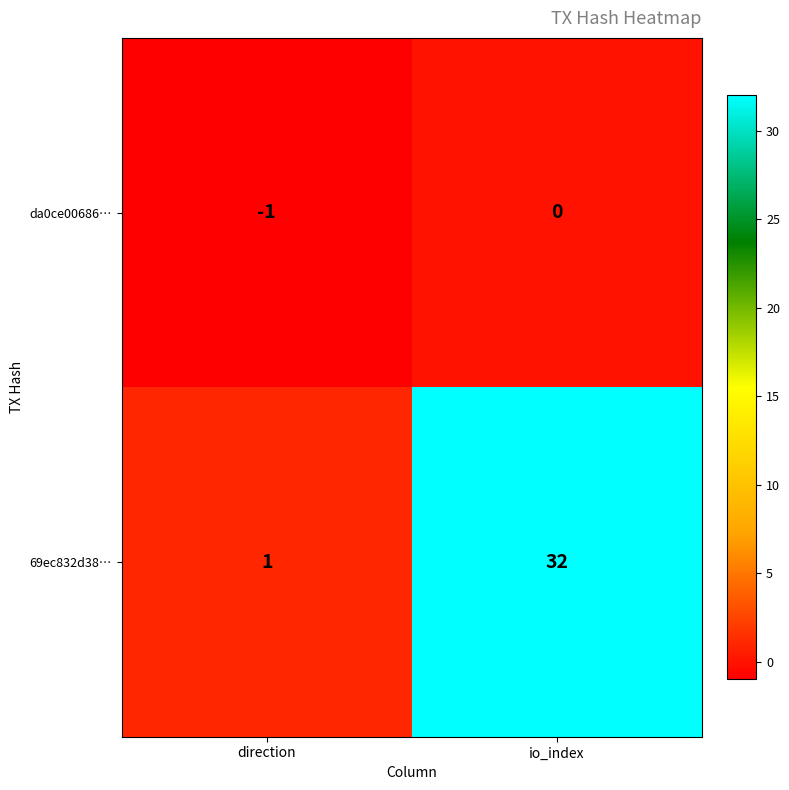

How many values in the 69ec832d38… series are below 32?

1